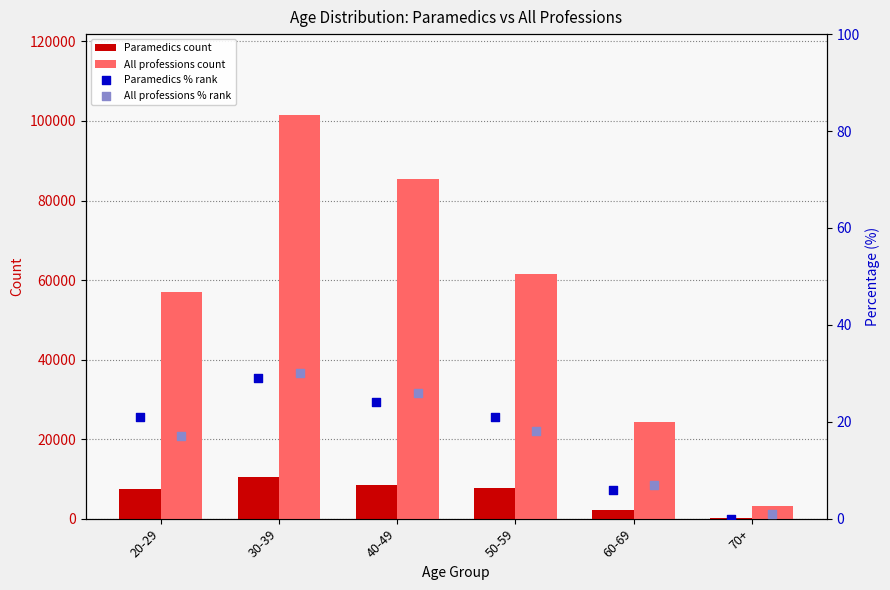

Which series has the largest total across all categories?

All professions count